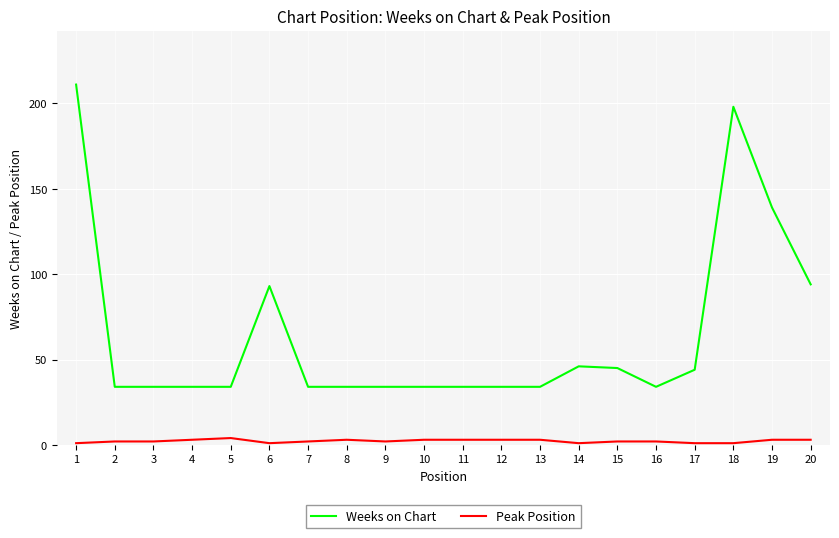

Between 11 and 19, which series saw the biggest shift?

Weeks on Chart